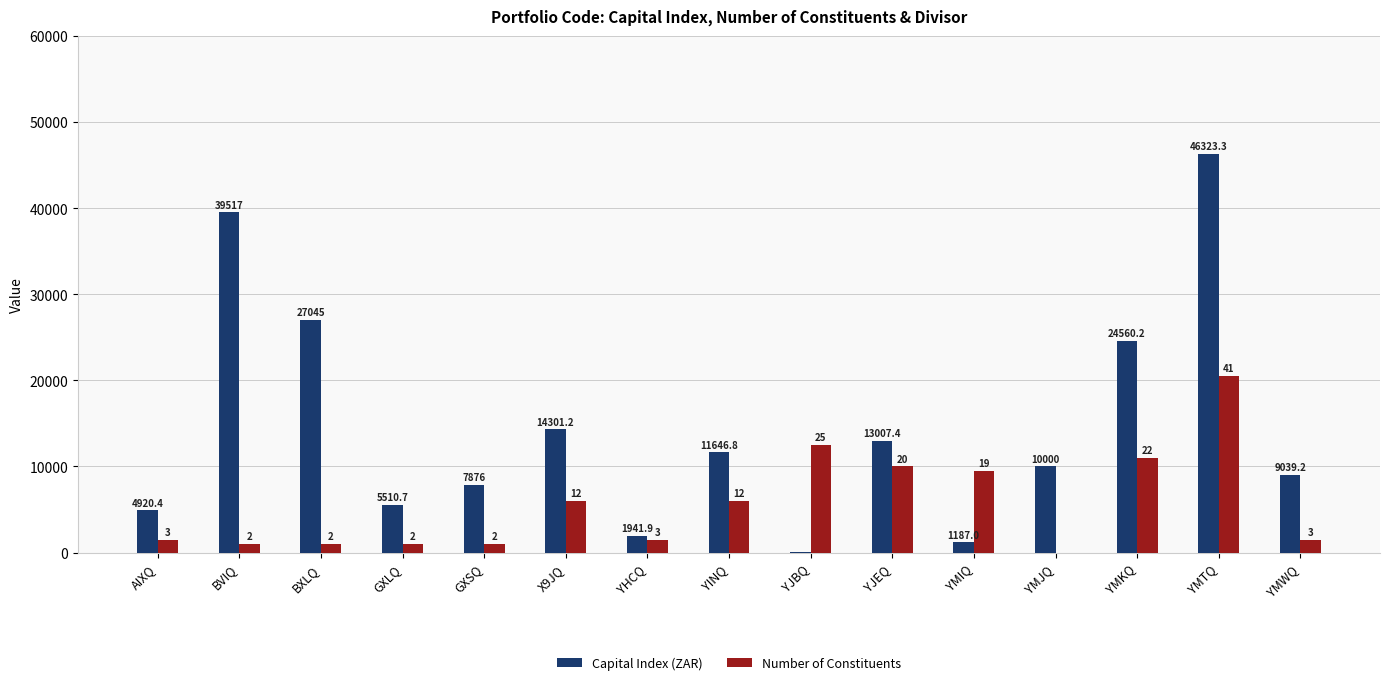

Reading left to right, transcribe all the data shown in this chart.

Capital Index (ZAR): 4920.4	39517.0	27045.0	5510.7	7876.0	14301.2	1941.9	11646.8	97.9	13007.4	1187.0	10000.0	24560.2	46323.3	9039.2
Number of Constituents: 1500.0	1000.0	1000.0	1000.0	1000.0	6000.0	1500.0	6000.0	12500.0	10000.0	9500.0	0.0	11000.0	20500.0	1500.0